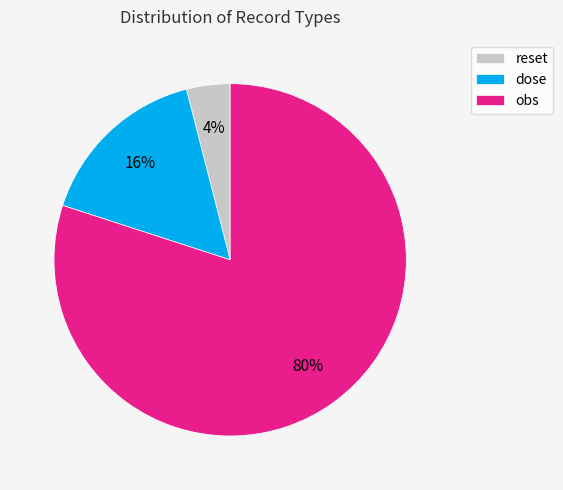

Which category has the smallest portion of the pie?

reset